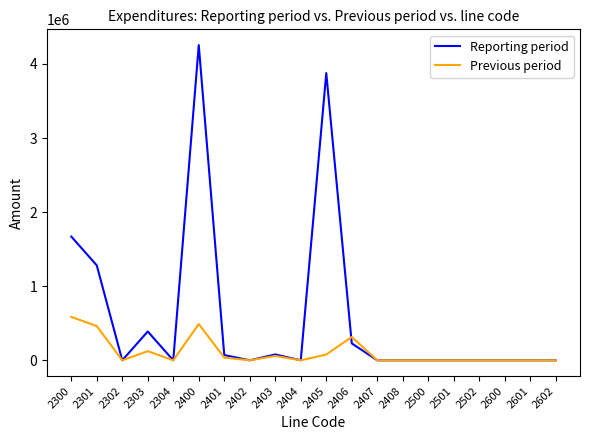

What is the maximum value shown in the chart?

4254315.0